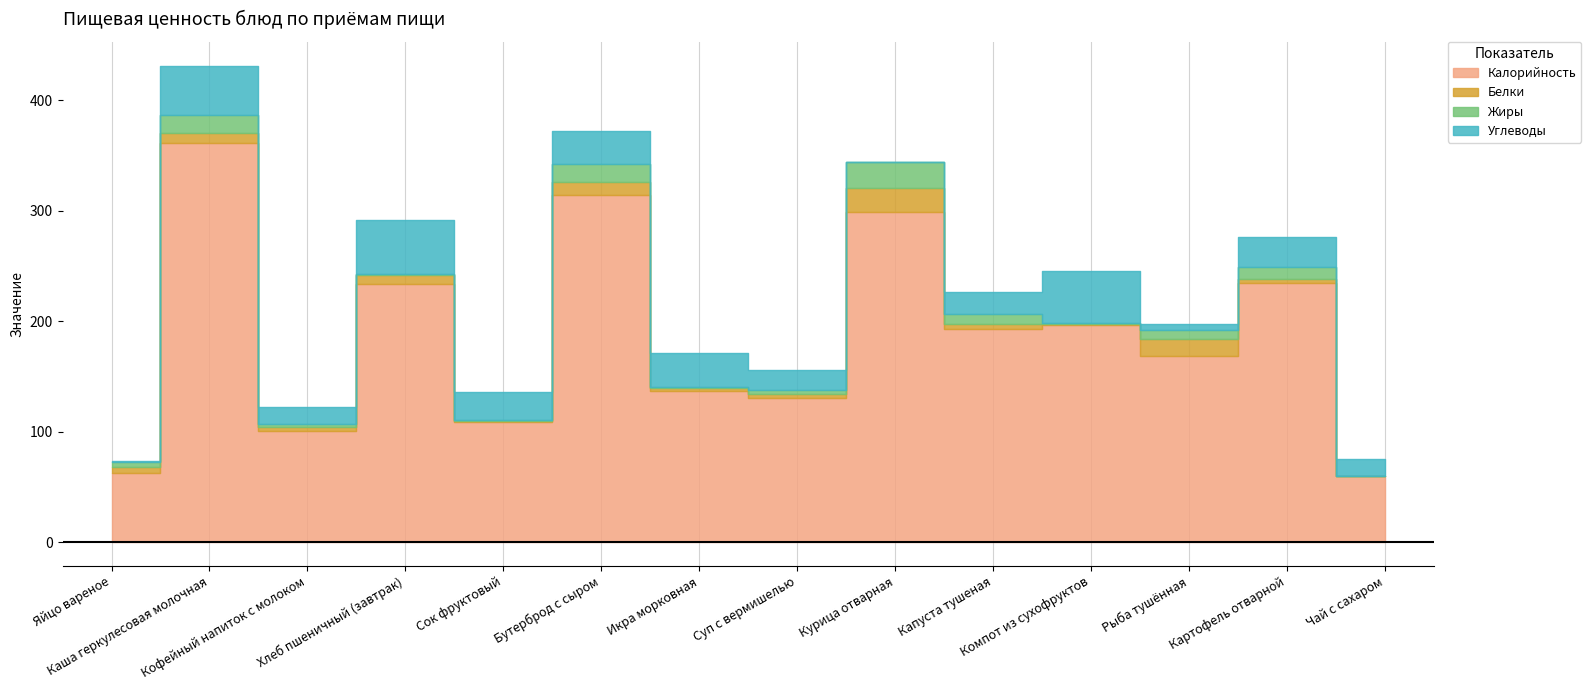

How many data points in Углеводы are less than 26?

7